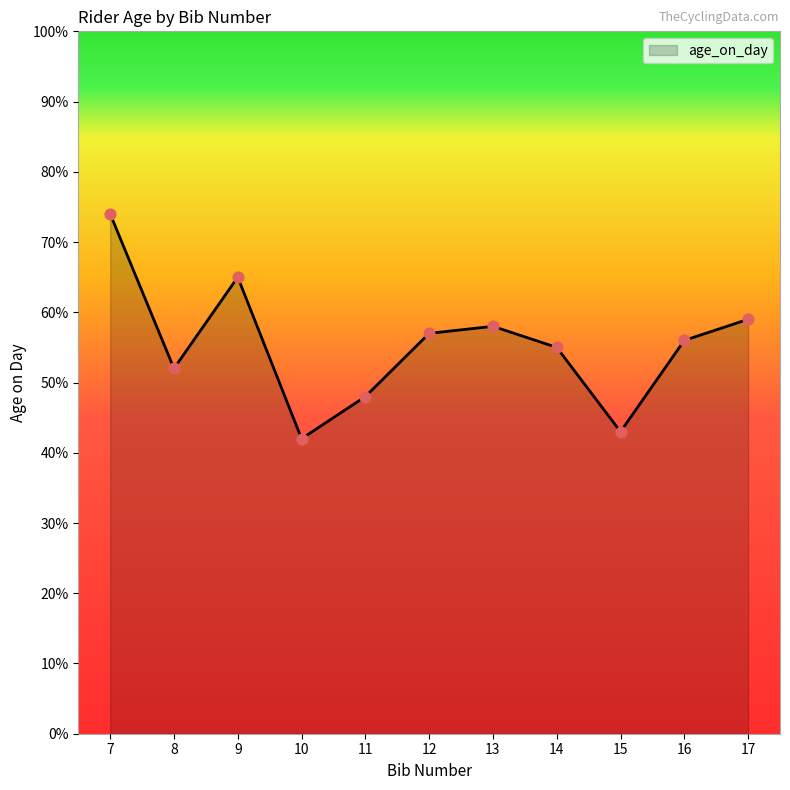

What is the ratio of the value at 16 to the value at 14?

1.0